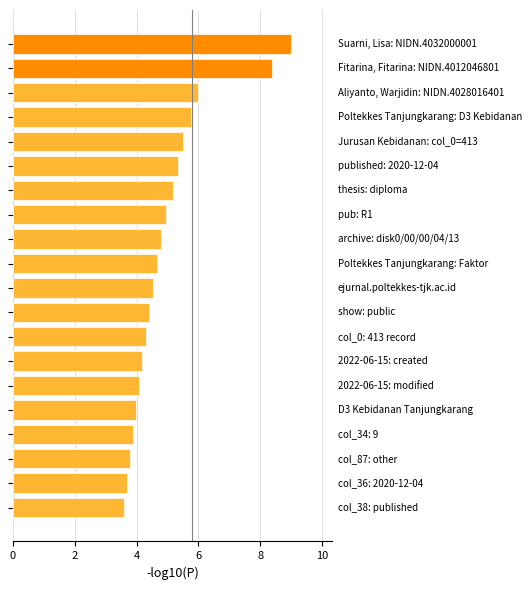

How many data points does each series have?

20